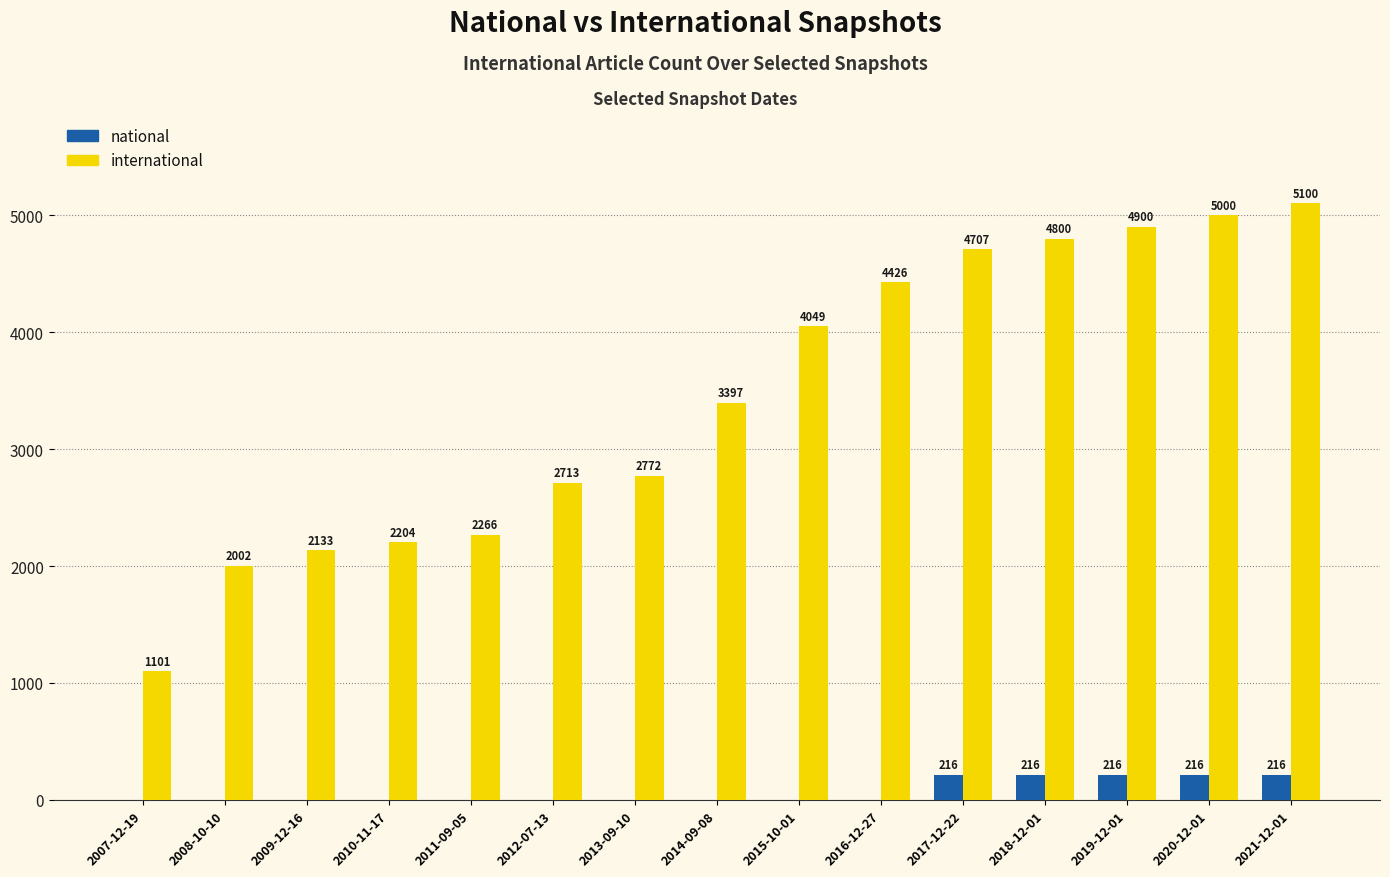

The value of international at 2012-07-13 is 1559. True or false?

False